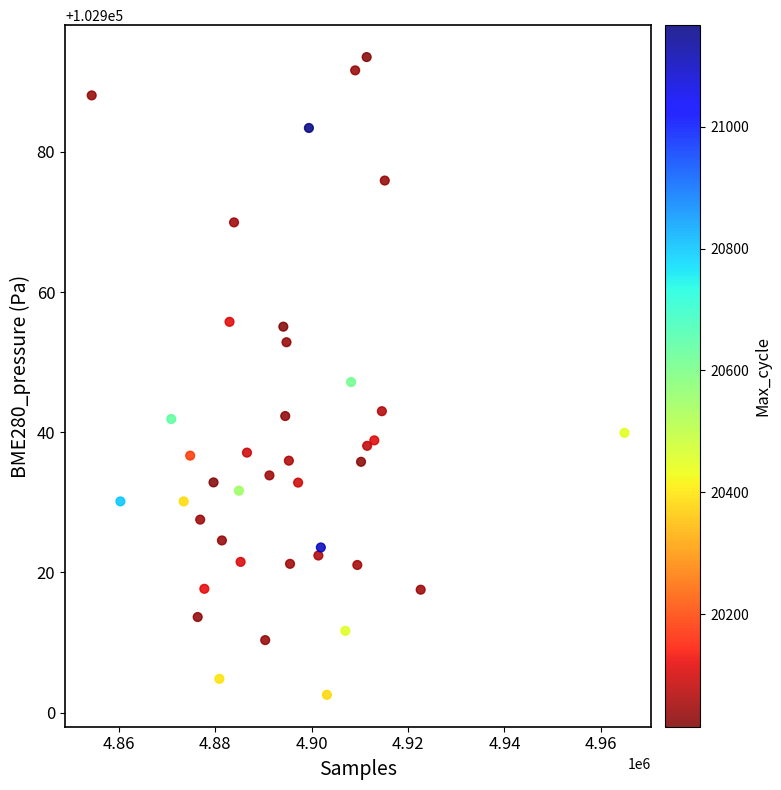

What is the range of Y values (max minus min)?

91.0